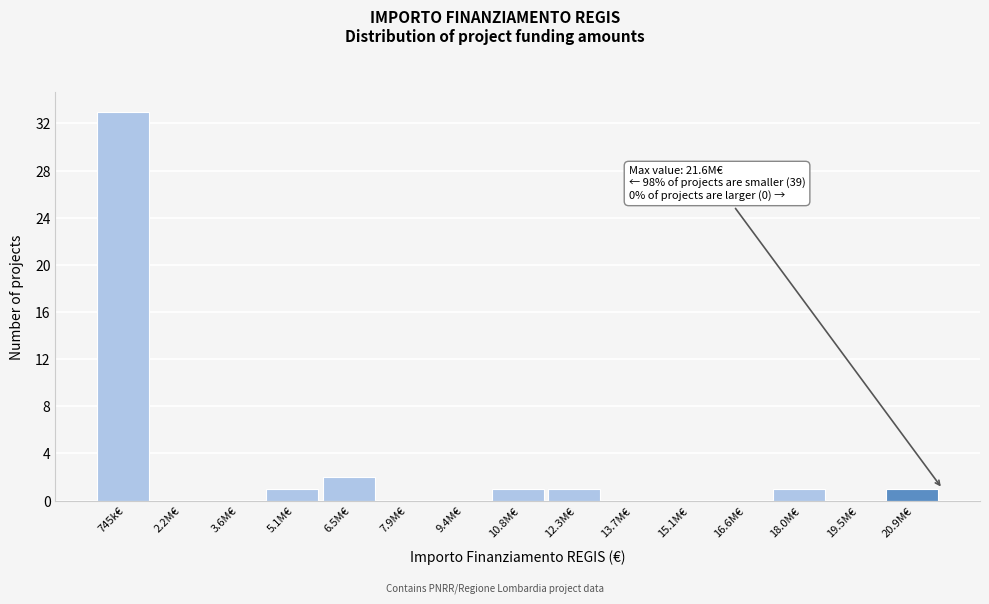

Reading right to left, what are all the values shown in this chart?

20.9M€=1	19.5M€=0	18.0M€=1	16.6M€=0	15.1M€=0	13.7M€=0	12.3M€=1	10.8M€=1	9.4M€=0	7.9M€=0	6.5M€=2	5.1M€=1	3.6M€=0	2.2M€=0	745k€=33